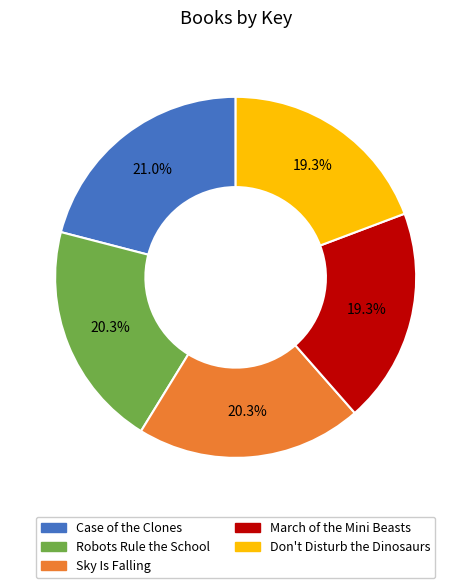

Is there a majority slice in this chart?

No